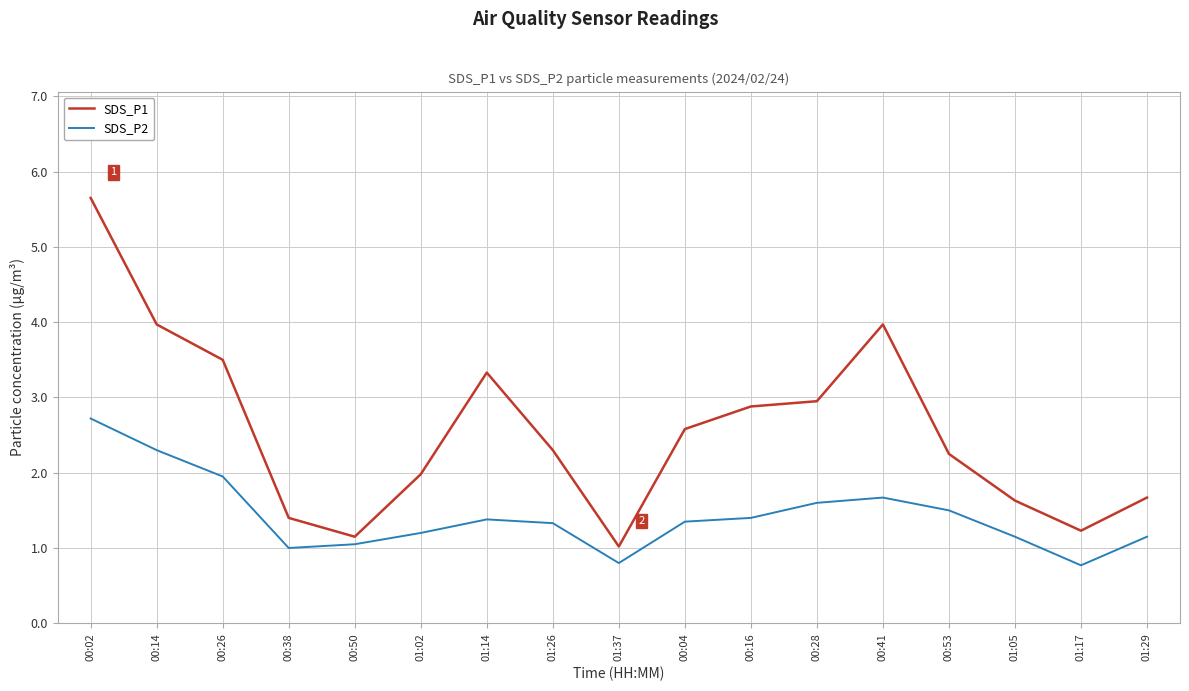

Which series has the largest range (max minus min)?

SDS_P1